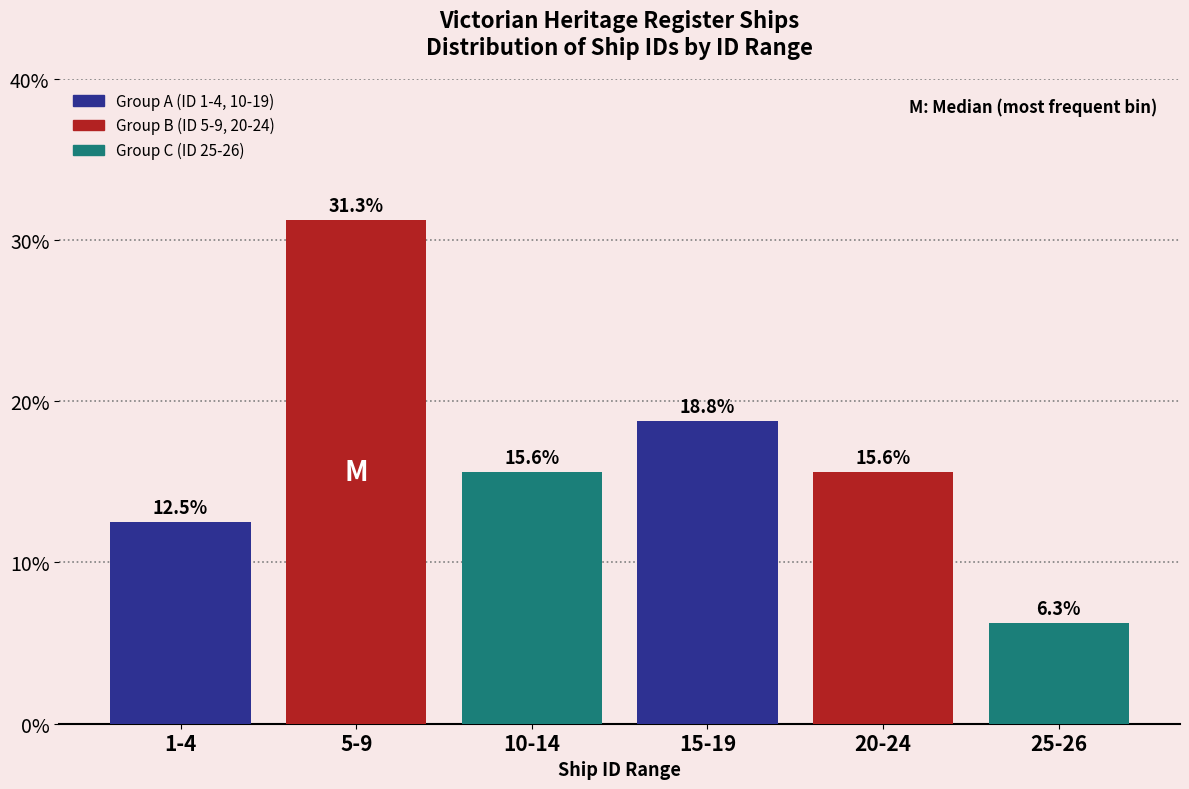

The value at 1-4 is 12.5. True or false?

True